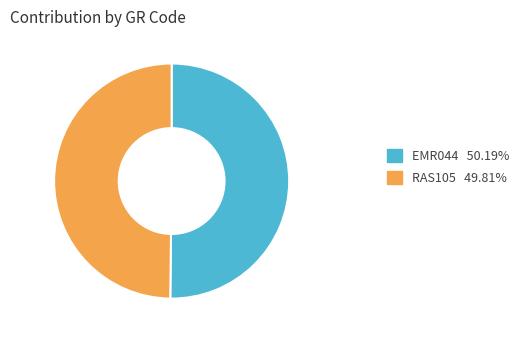

Approximately how many times larger is the value at EMR044 50.19% compared to RAS105 49.81%?

1.0